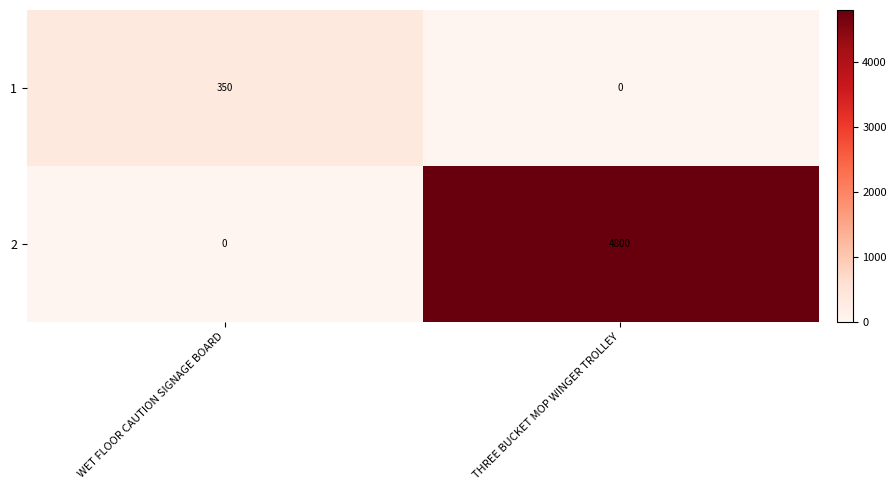

The value of 2 at THREE BUCKET MOP WINGER TROLLEY is 4800. True or false?

True